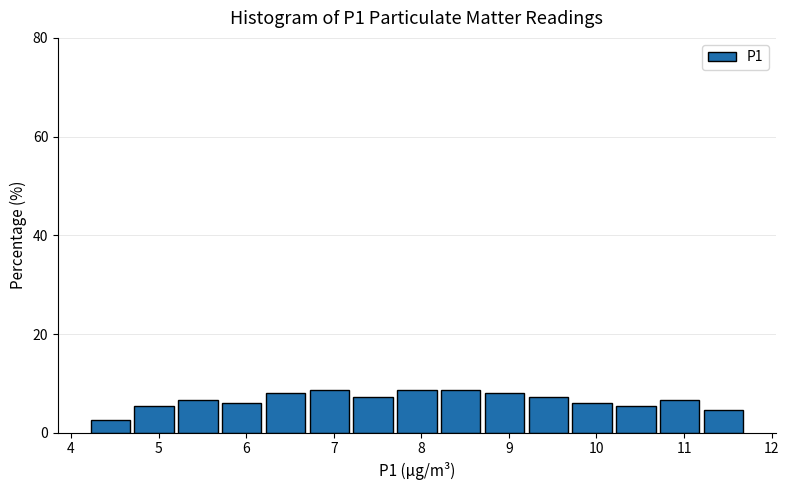

Reading left to right, list every bar in this chart as the range it spans on the x-axis followed by its height. The values are not printed on the chart, so give them approximately, as read against the axis.

4.2 to 4.7: 2
4.7 to 5.2: 6
5.2 to 5.7: 6
5.7 to 6.2: 6
6.2 to 6.7: 8
6.7 to 7.2: 8
7.2 to 7.7: 8
7.7 to 8.2: 8
8.2 to 8.7: 8
8.7 to 9.2: 8
9.2 to 9.7: 8
9.7 to 10.2: 6
10.2 to 10.7: 6
10.7 to 11.2: 6
11.2 to 11.7: 4